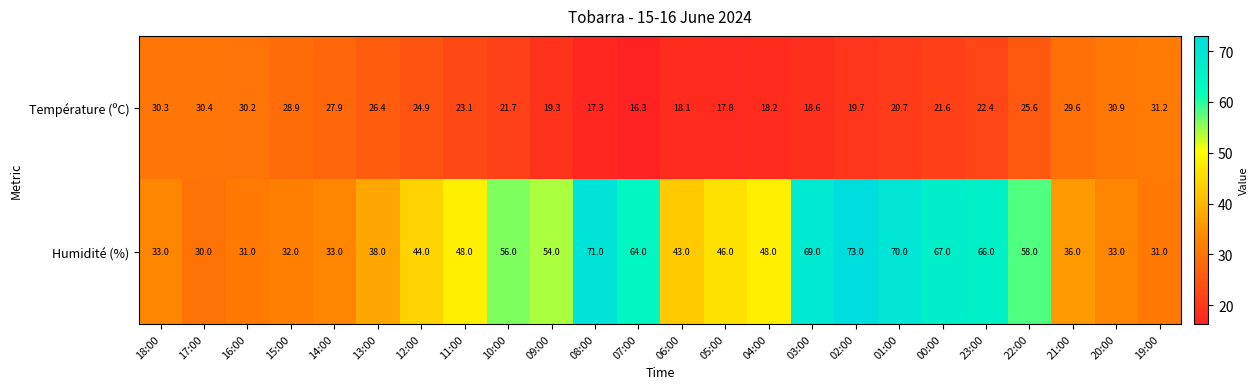

At which category is the sum across all series the highest?

02:00